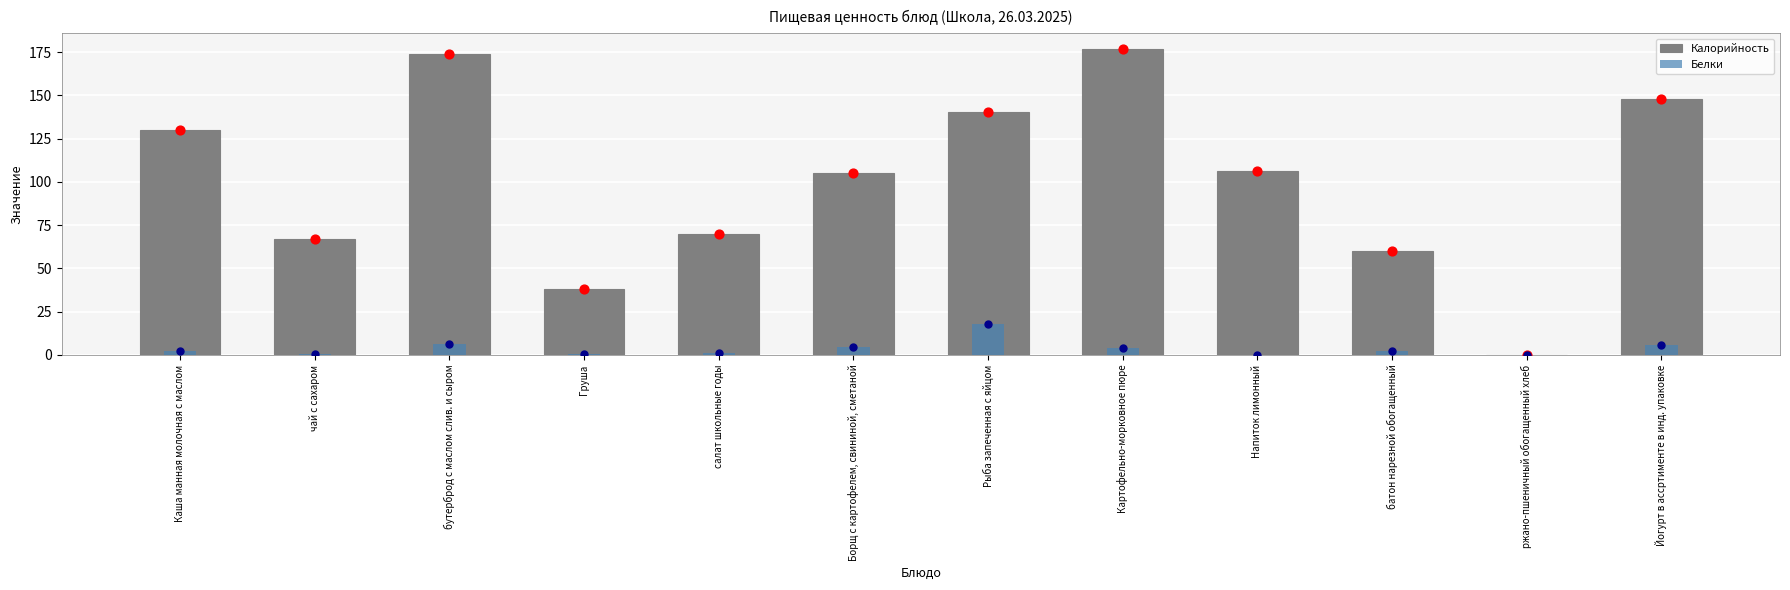

What is the total value across all series at чай с сахаром?

67.2